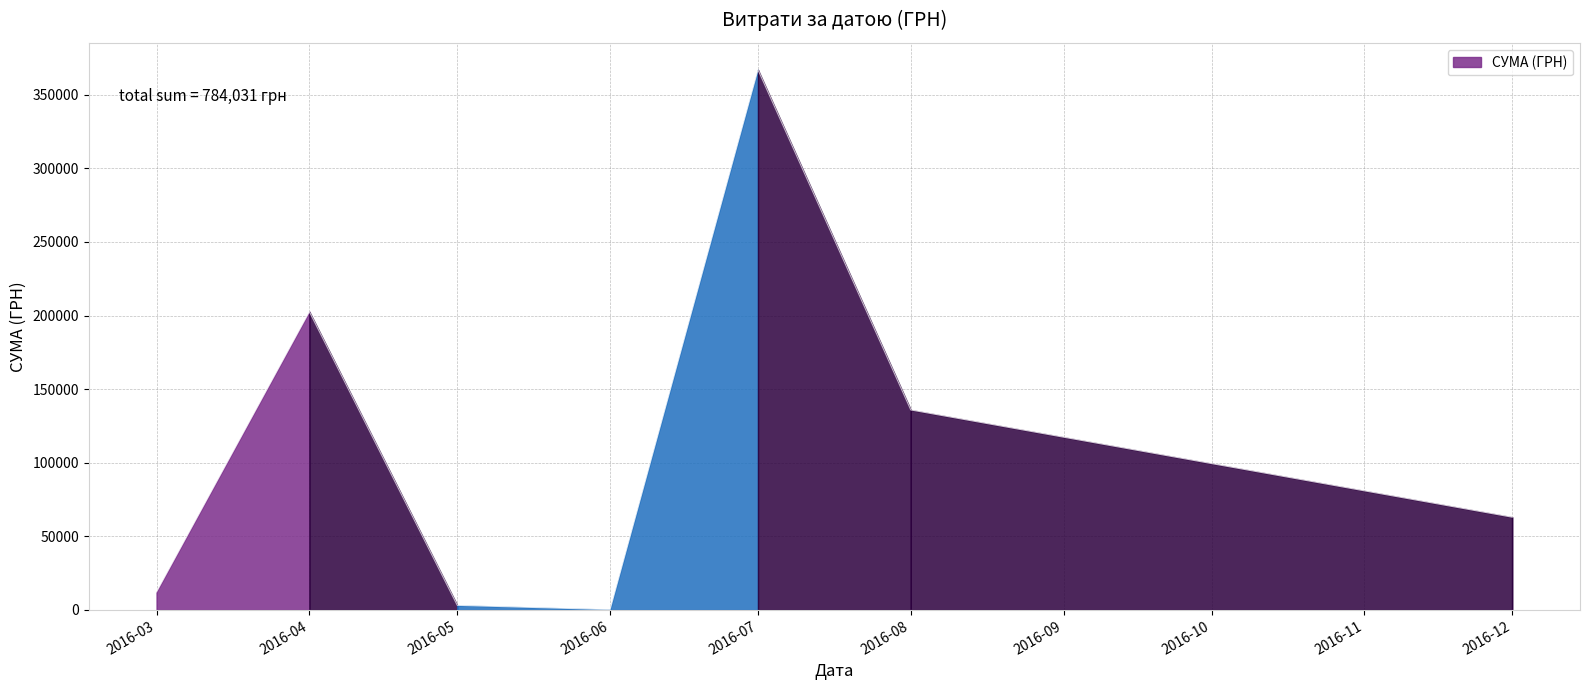

Between 6 and 2, which is larger?

6